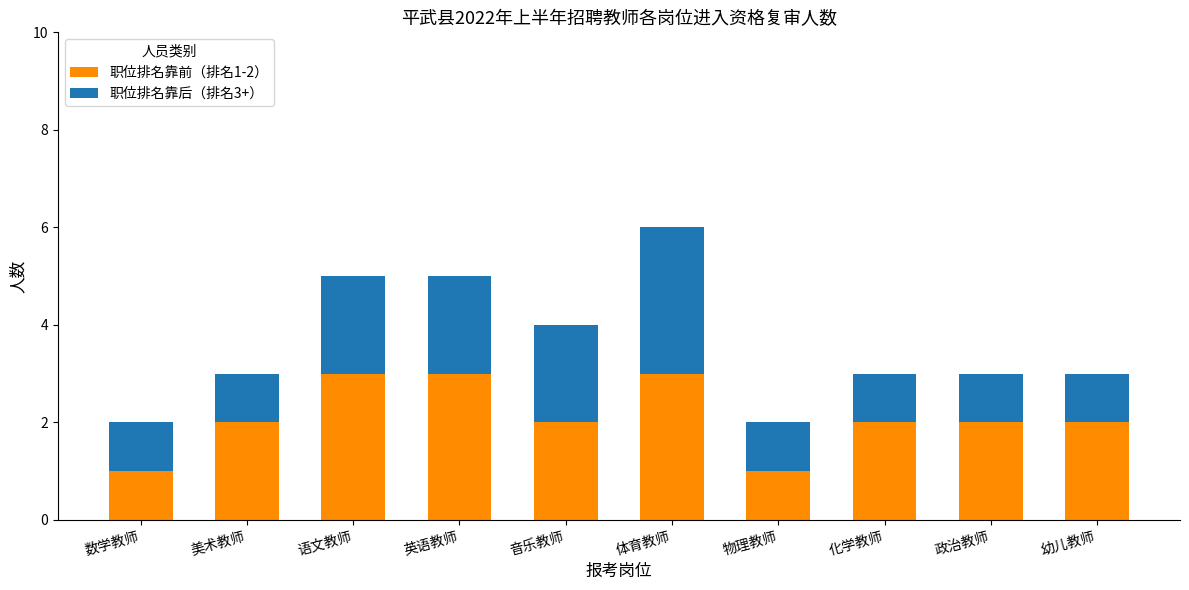

At which category is the sum across all series the highest?

体育教师